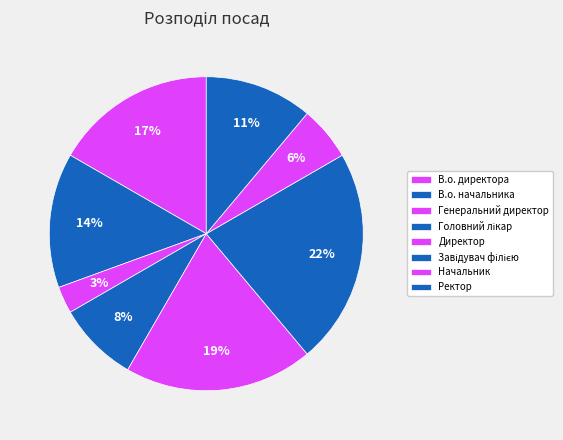

Count the number of slices in the pie.

8